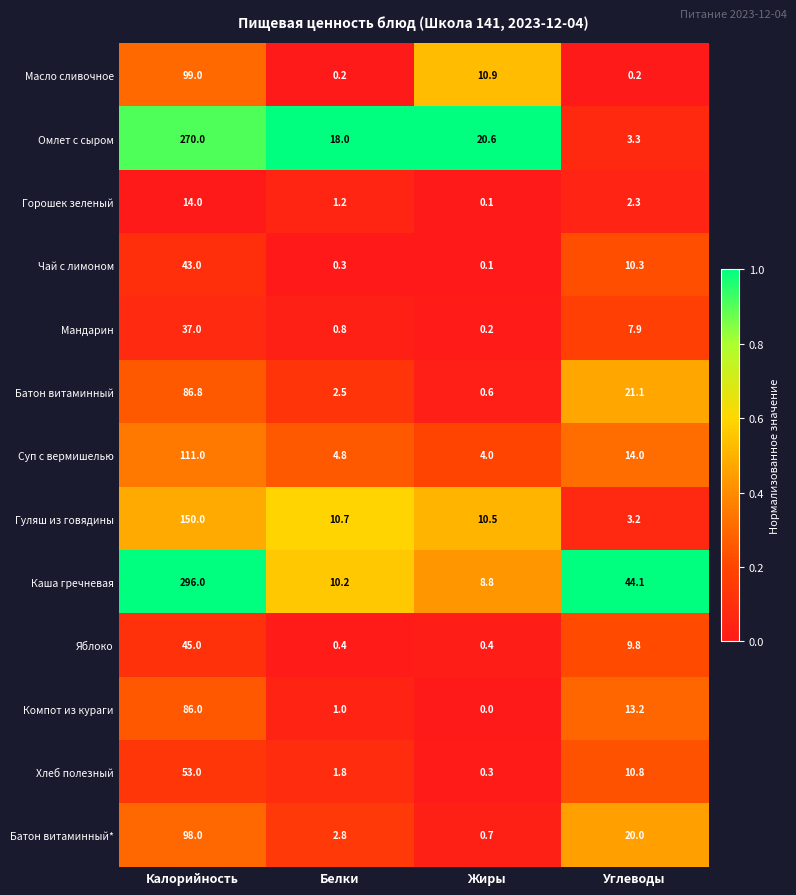

Rank the series by their maximum value, from lowest to highest.

Горошек зеленый, Мандарин, Чай с лимоном, Яблоко, Хлеб полезный, Компот из кураги, Батон витаминный, Батон витаминный*, Масло сливочное, Суп с вермишелью, Гуляш из говядины, Омлет с сыром, Каша гречневая